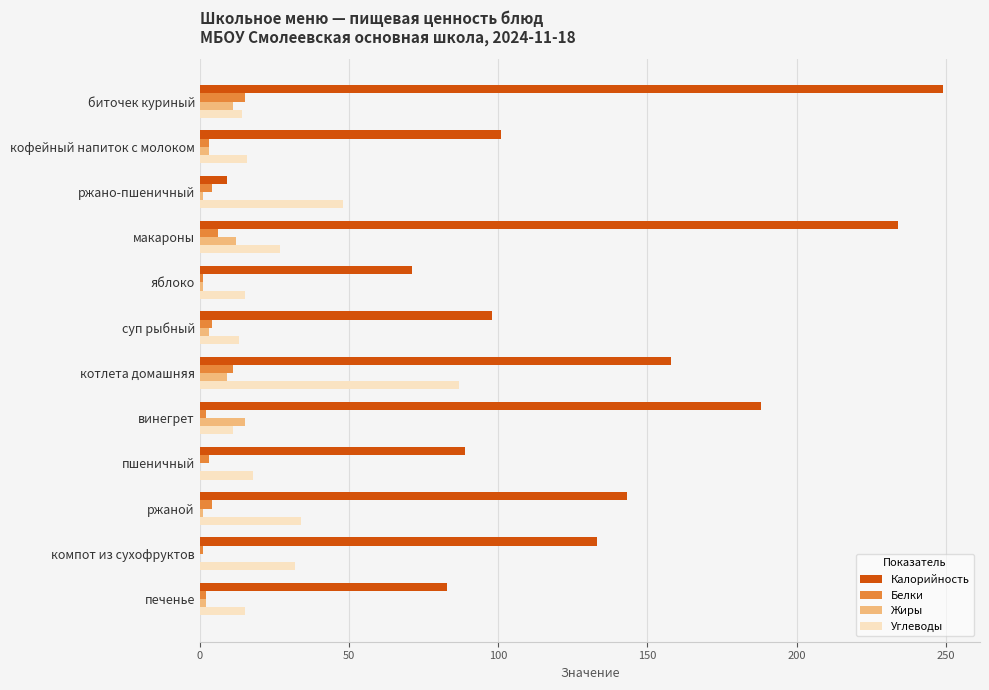

What is the sum of all Белки values?

56.0